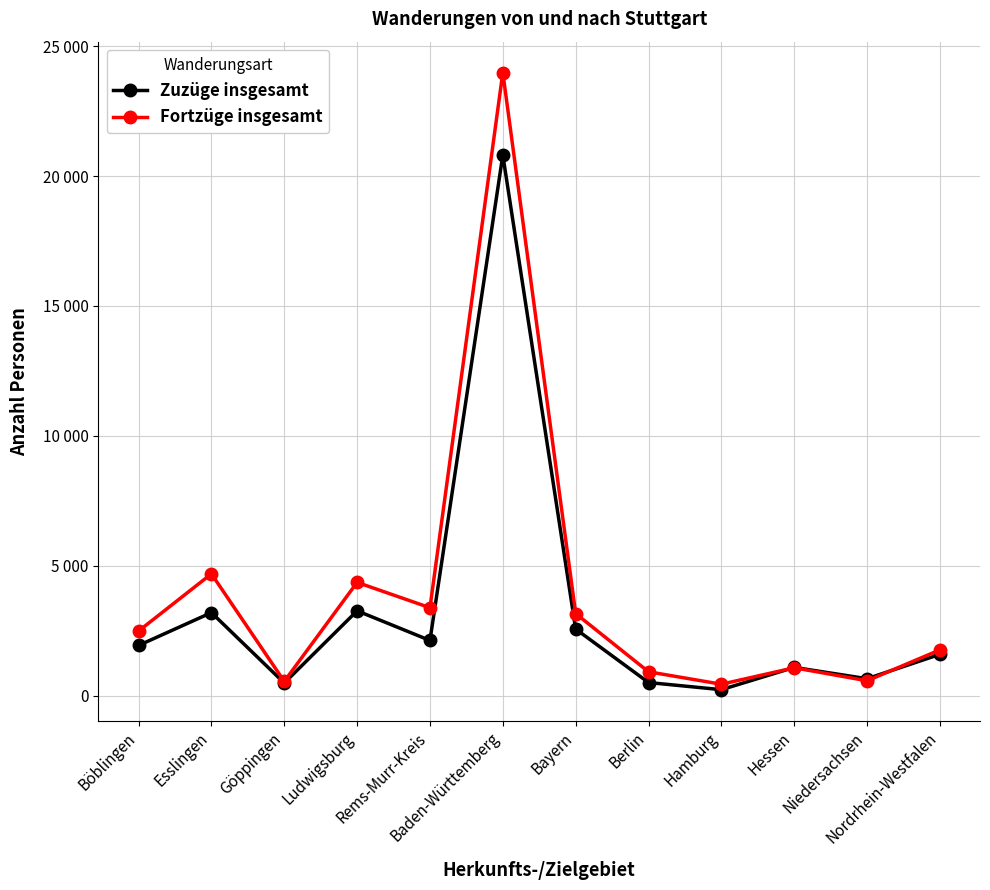

At which category is the sum across all series the highest?

Baden-Württemberg